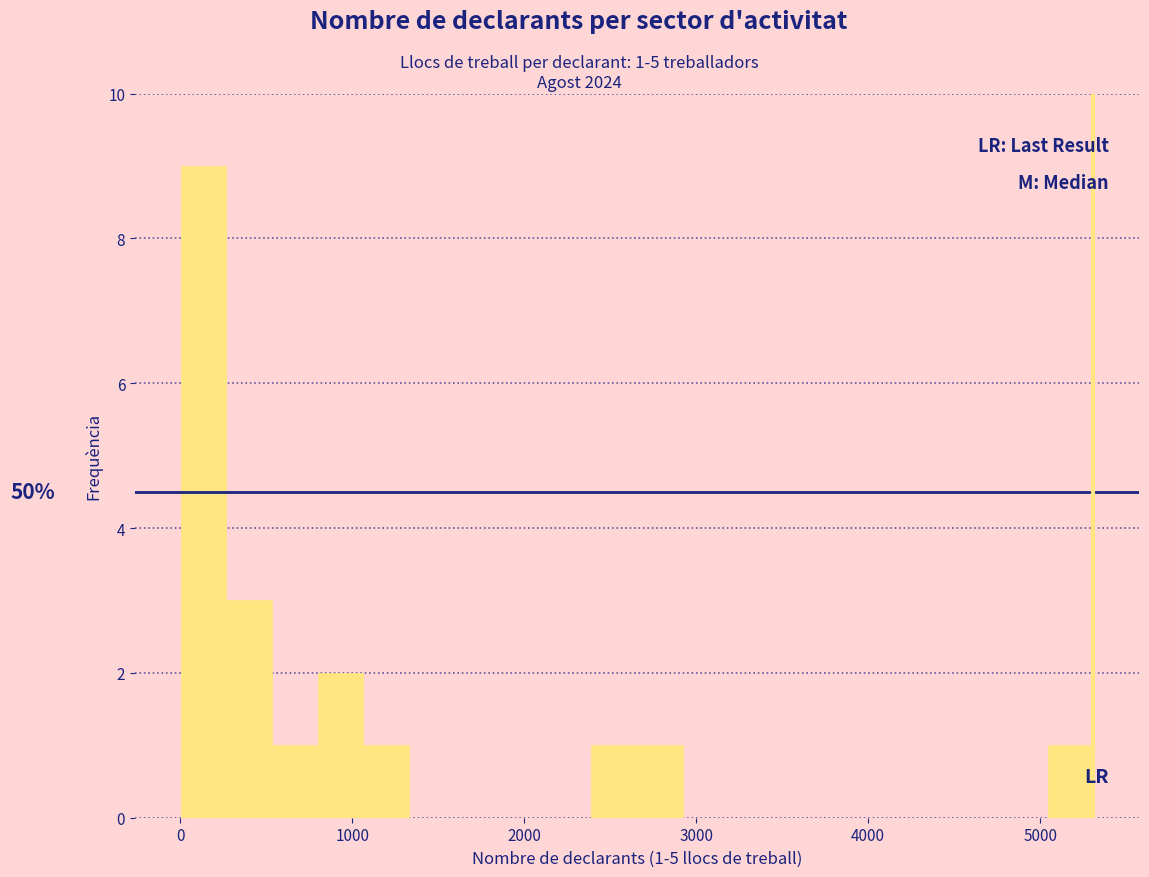

Around what value on the x-axis is the tallest bar? Give the approximate position of its centre, as read against the axis.

100